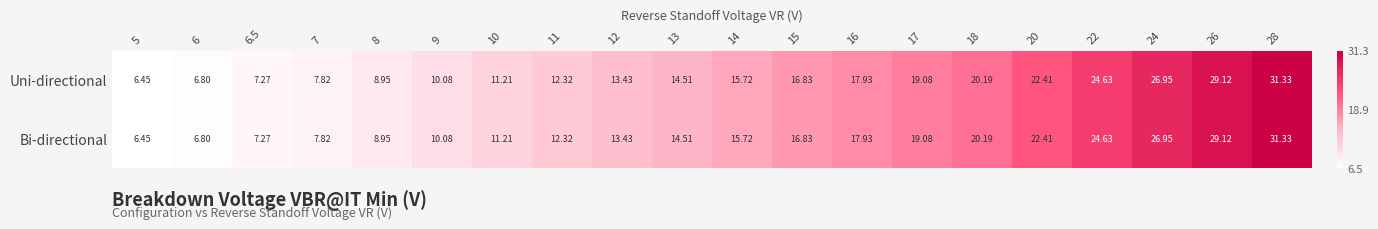

How many series are shown in this chart?

2